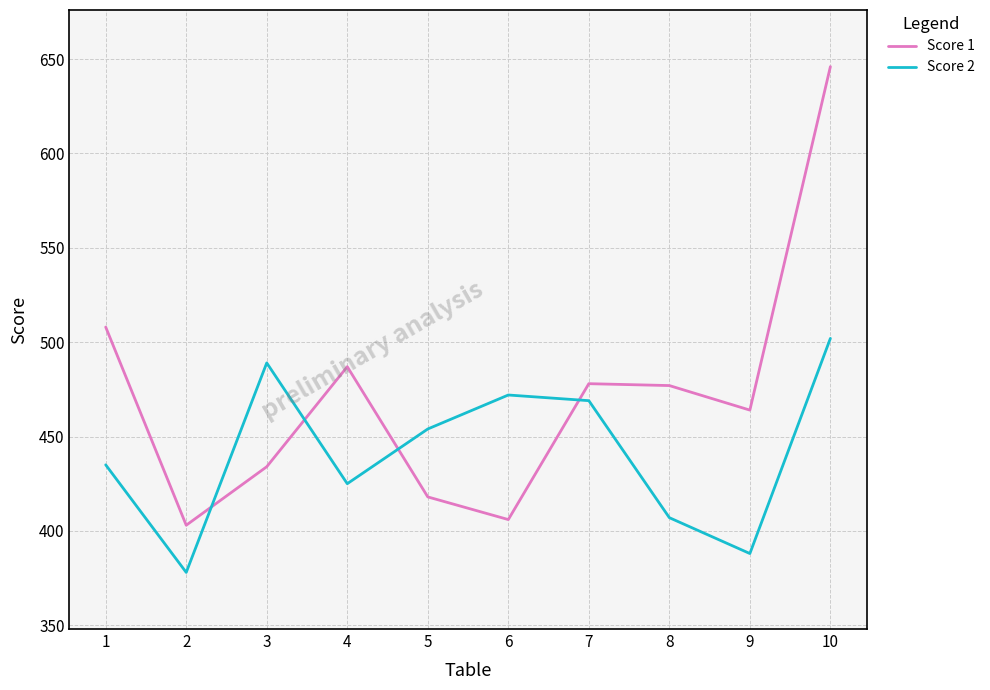

Which series has the largest total across all categories?

Score 1